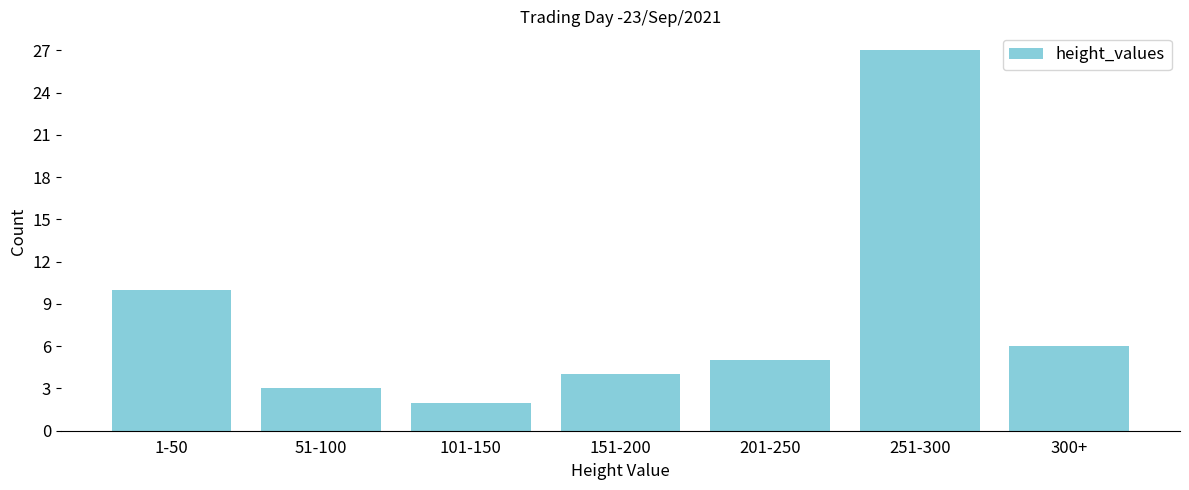

Reading right to left, what are all the values shown in this chart?

300+=6	251-300=27	201-250=5	151-200=4	101-150=2	51-100=3	1-50=10